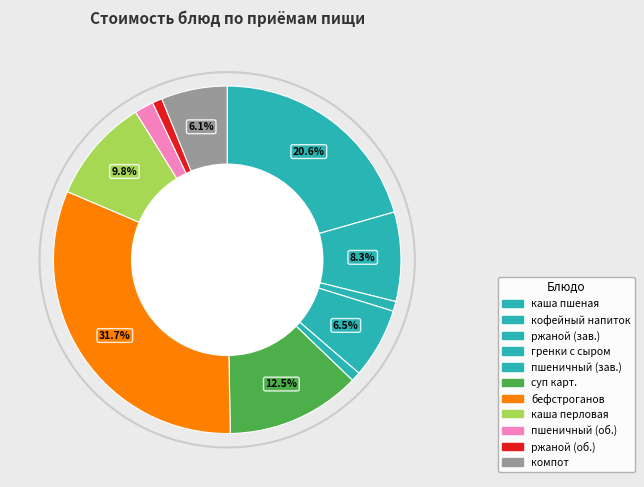

How many segments does this pie chart have?

11